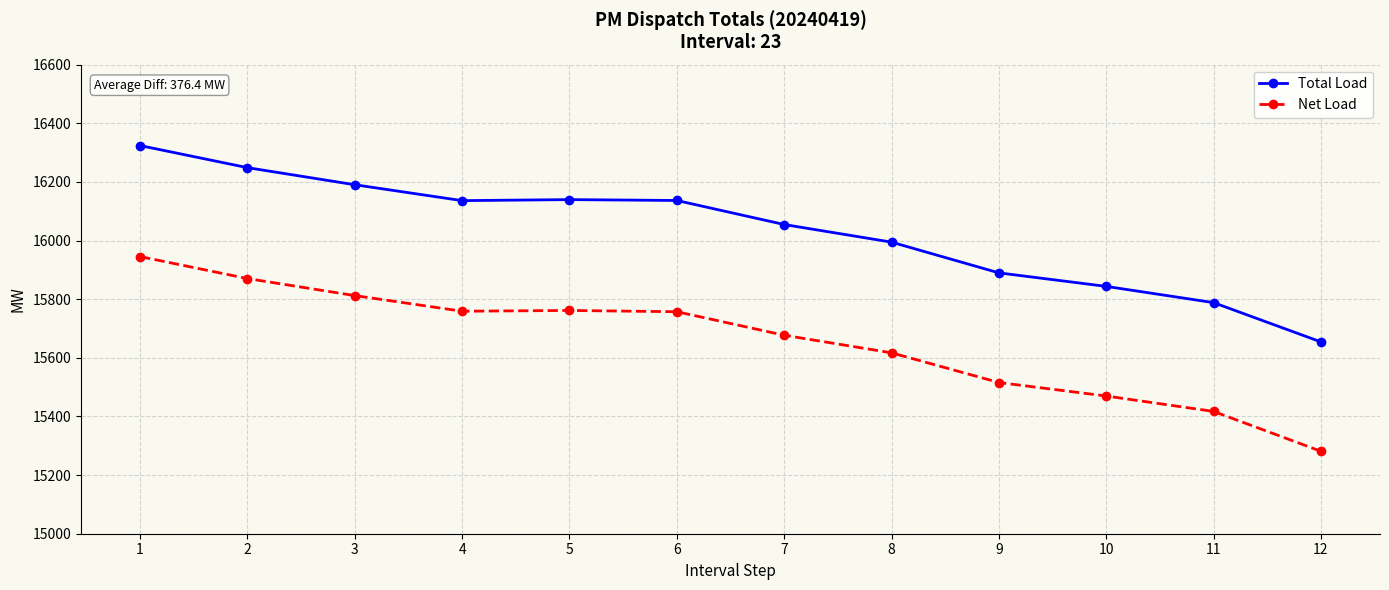

What is the sum of all Total Load values?

192399.9